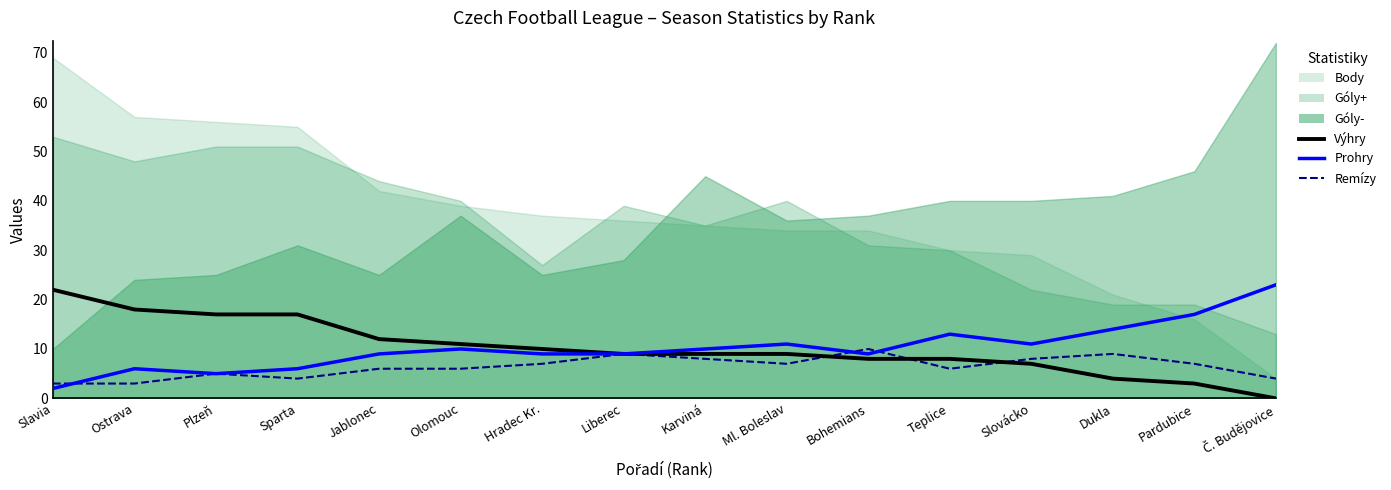

Where does the Prohry series first go above 10?

Ml. Boleslav